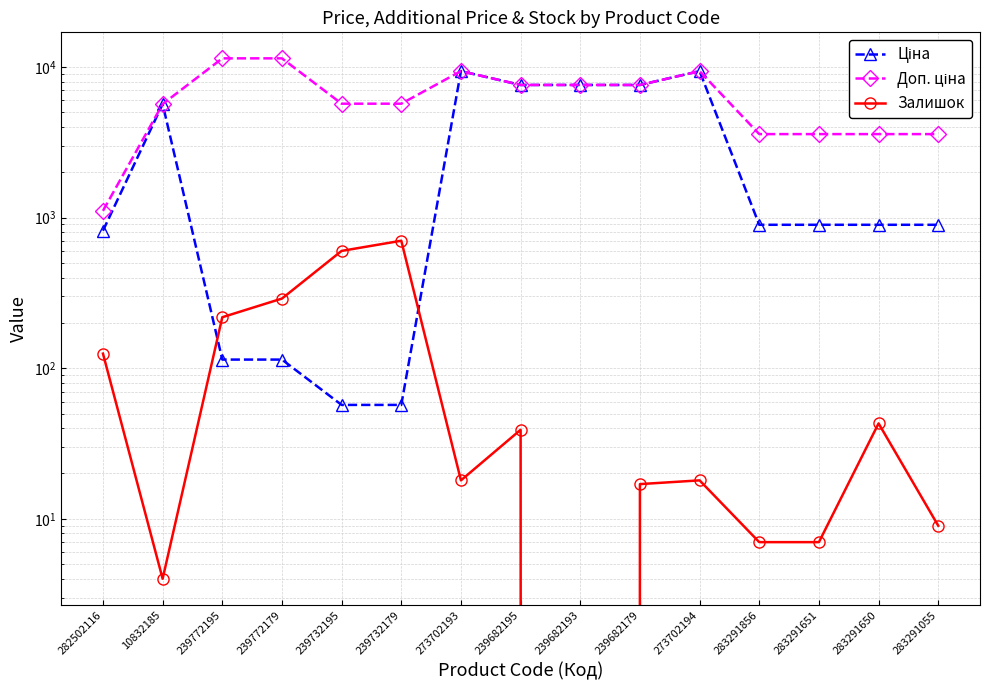

What is the label of the 15th point from the right?

282502116